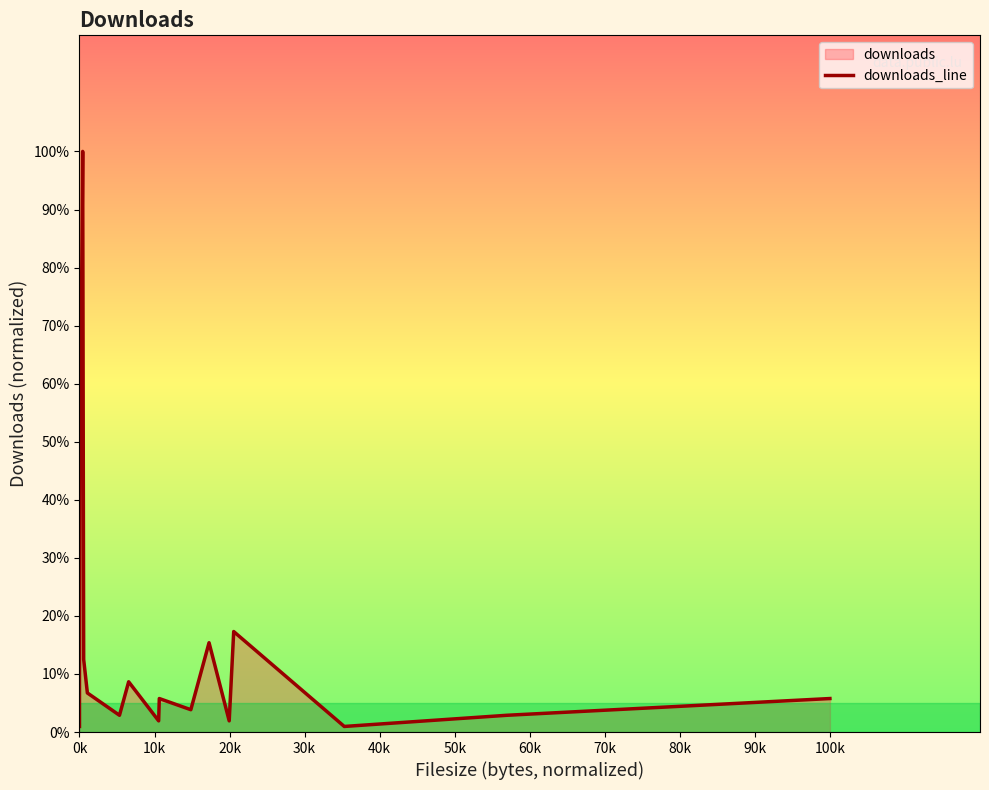

What is the ratio of the value at 30k to the value at 80k?

1.4